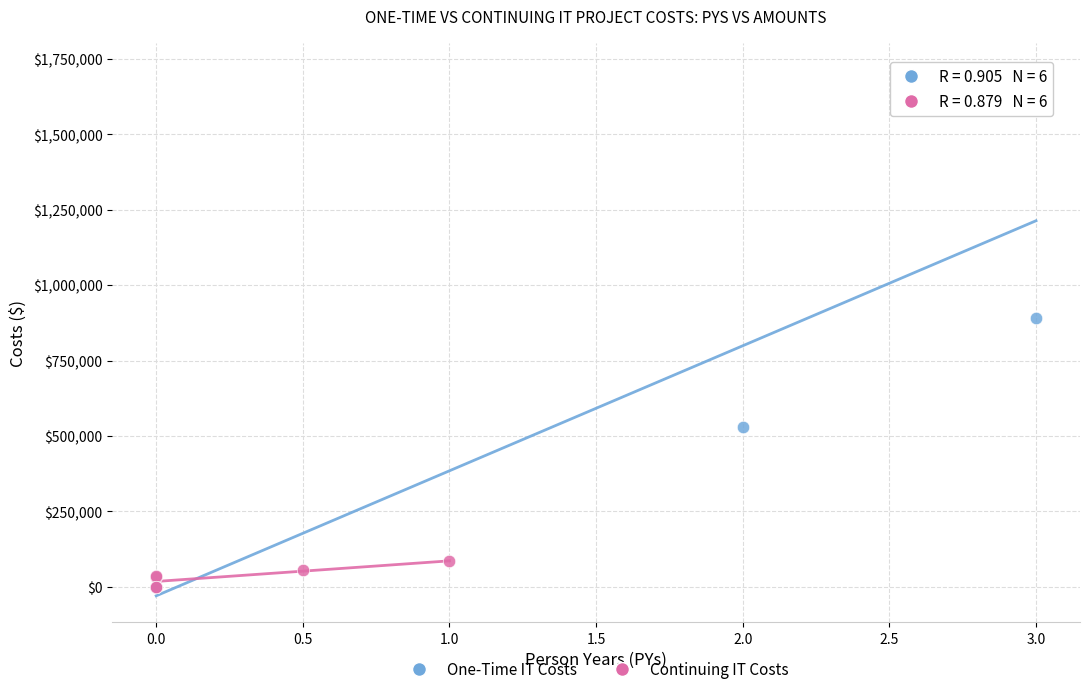

Which series contains the highest Y value?

One-Time IT Costs